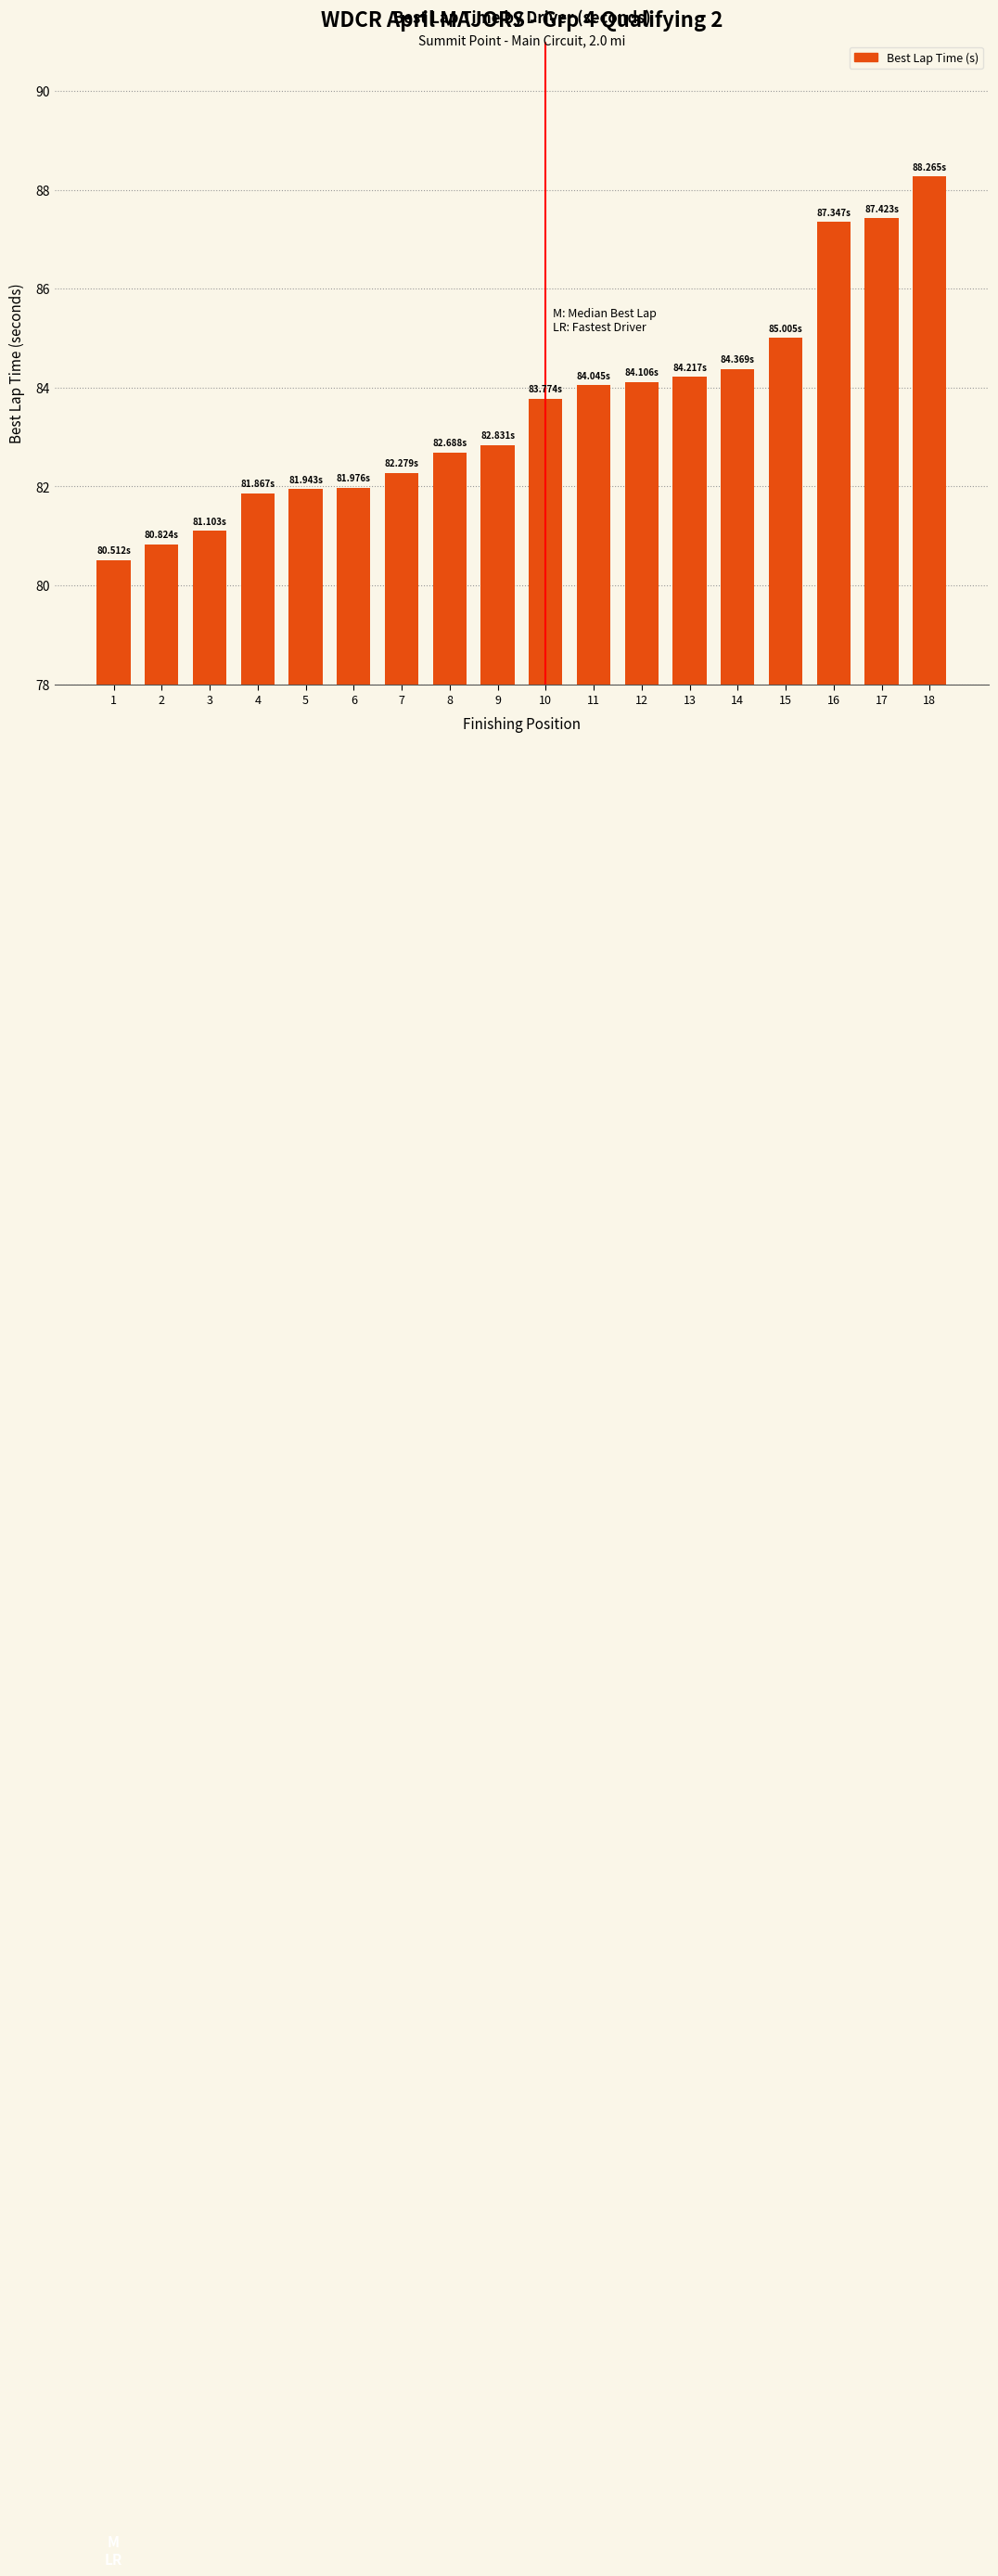

How many bars are there in total?

18